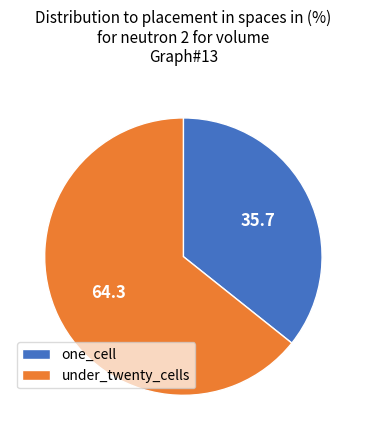

What is the ratio of the value at one_cell to the value at under_twenty_cells?

0.6